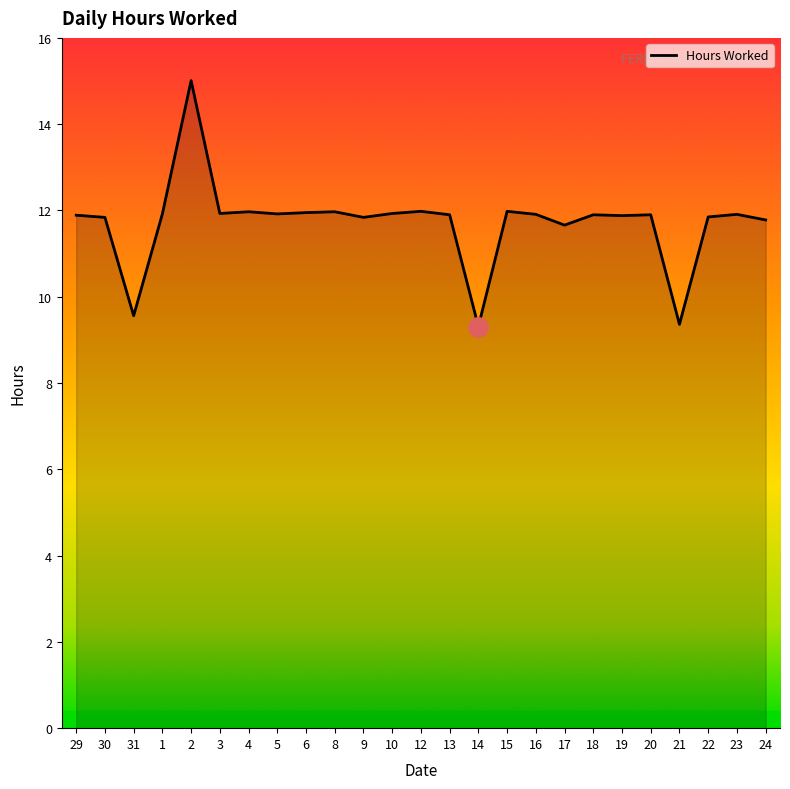

The chart shows a value of 11.9 at 13. True or false?

True